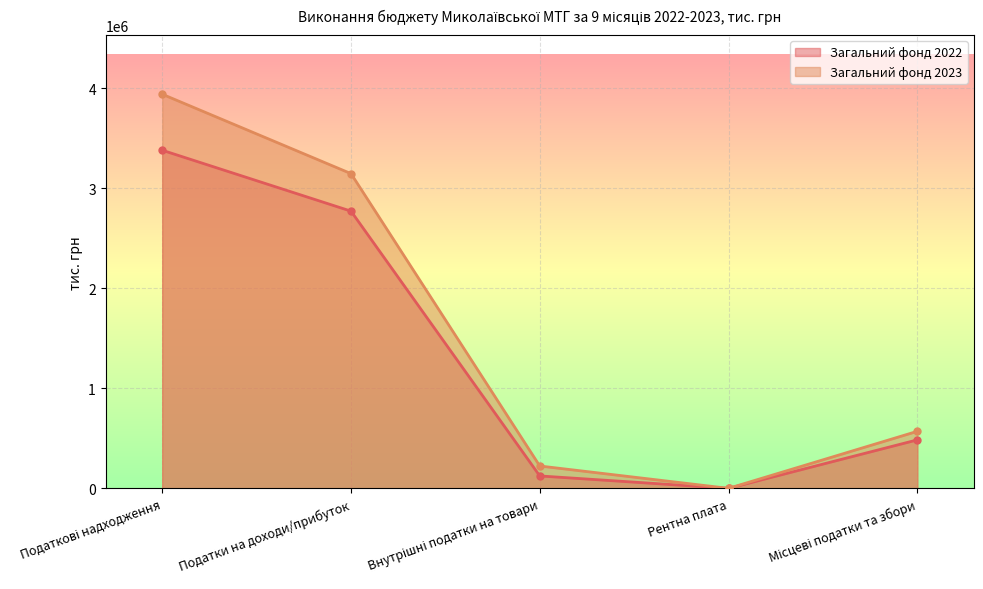

What is the sum of the Загальний фонд 2023 values at Внутрішні податки на товари and Місцеві податки та збори?

794001.6